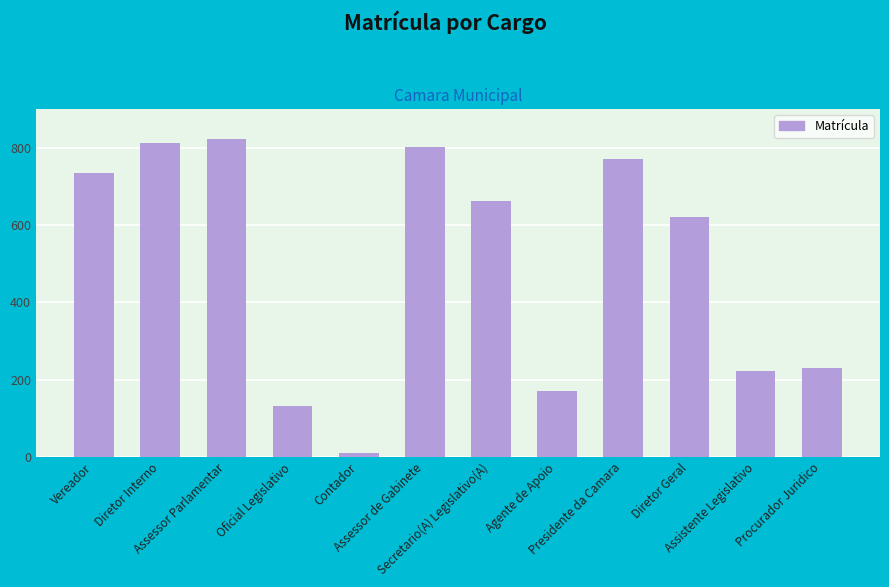

Rank the categories by value from lowest to highest.

Contador, Oficial Legislativo, Agente de Apoio, Assistente Legislativo, Procurador Juridico, Diretor Geral, Secretario(A) Legislativo(A), Vereador, Presidente da Camara, Assessor de Gabinete, Diretor Interno, Assessor Parlamentar